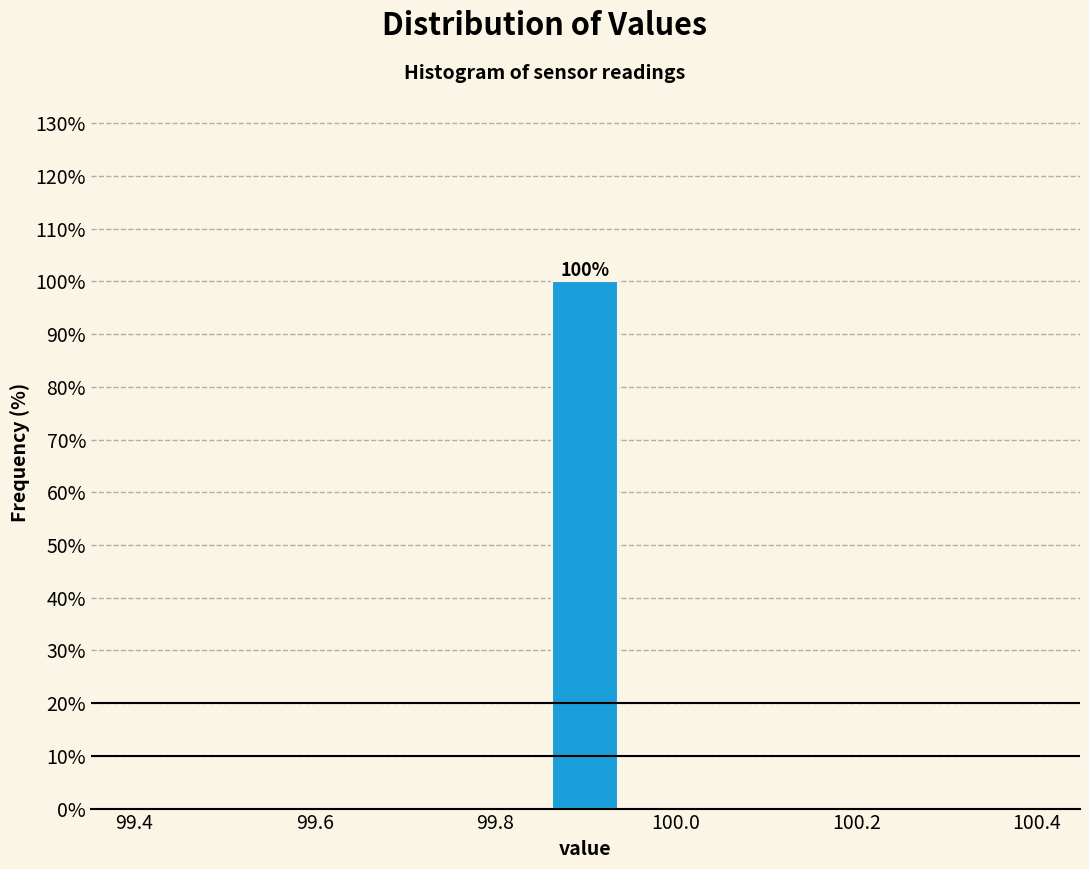

Read against the x-axis, roughly where is the centre of the tallest bar?

99.90